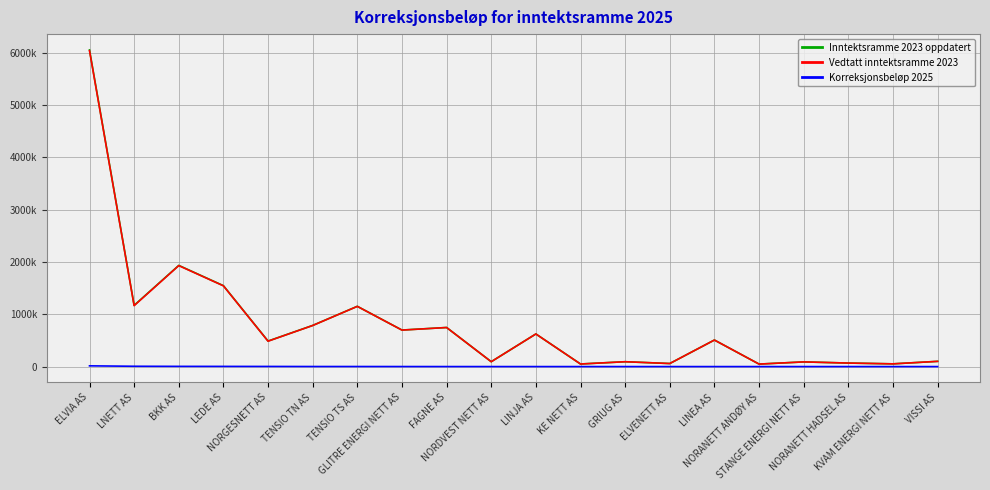

What are all the series names shown in the legend?

Inntektsramme 2023 oppdatert, Vedtatt inntektsramme 2023, Korreksjonsbeløp 2025